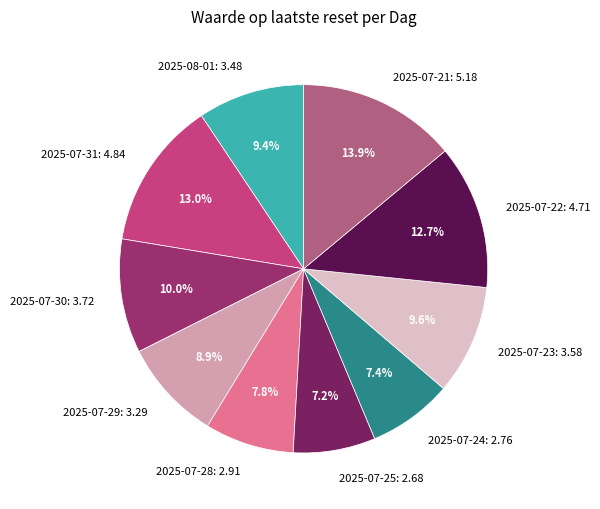

Is there a majority slice in this chart?

No